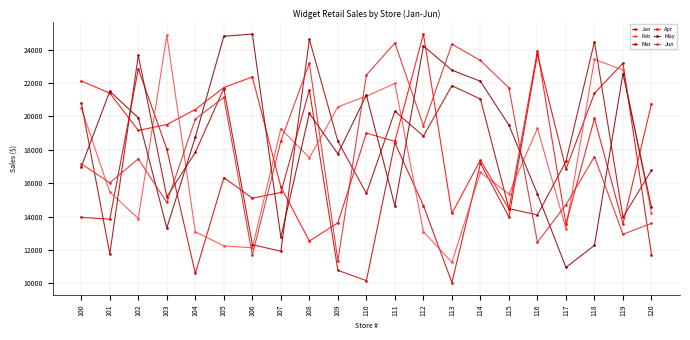

How many series are shown in this chart?

6